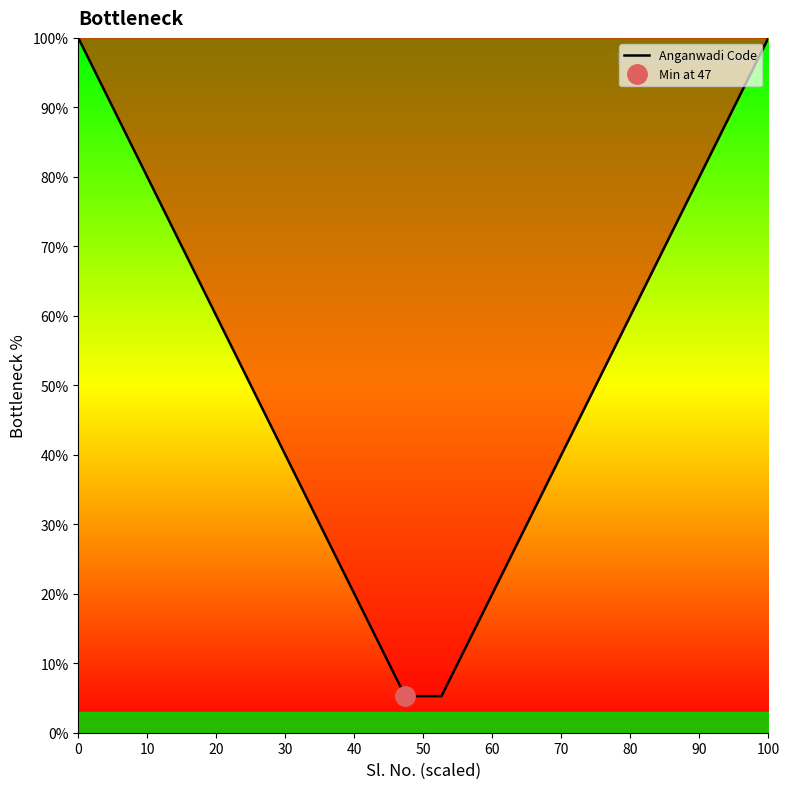

Is this an area chart (filled region under the line)?

No